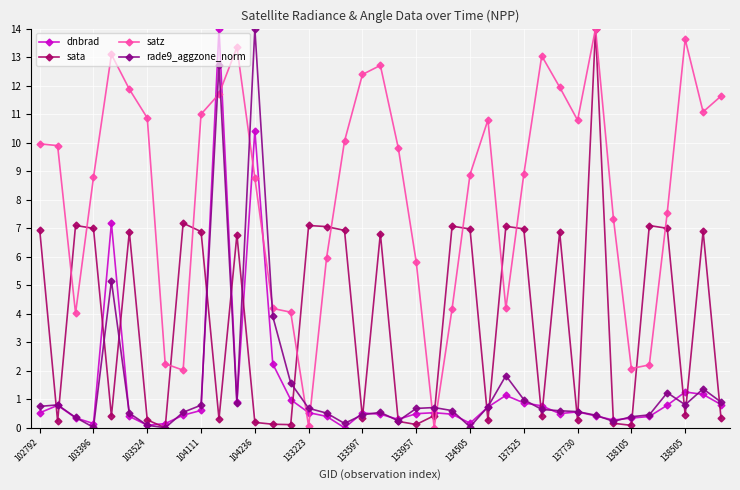

Which series has the largest total across all categories?

satz